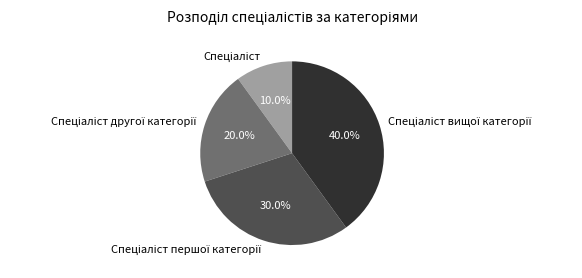

To the nearest percent, what is the difference between the largest and smallest slice percentages?

30%